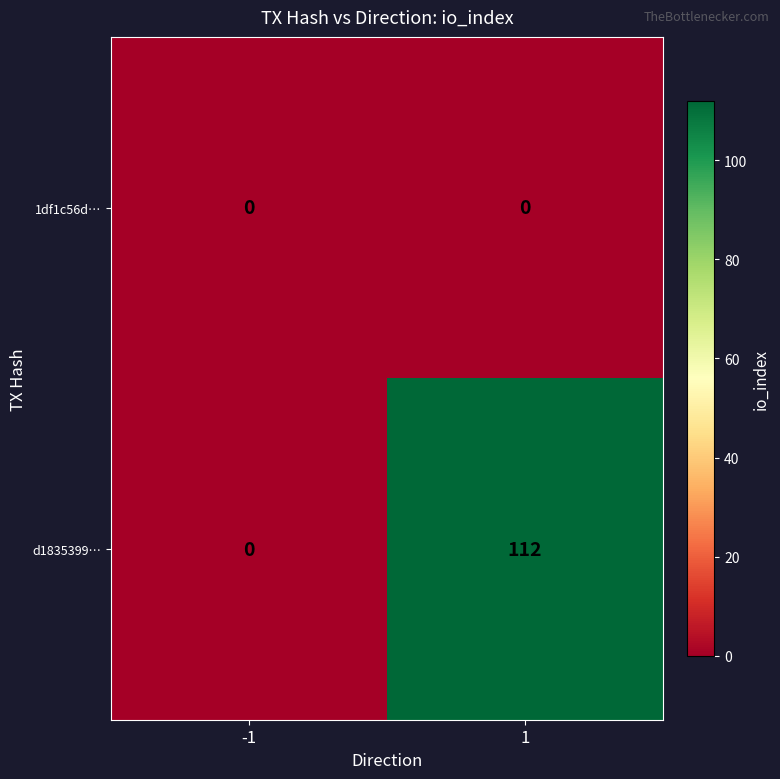

Reading right to left, transcribe all the data shown in this chart.

1df1c56d…: 1=0	-1=0
d1835399…: 1=112	-1=0